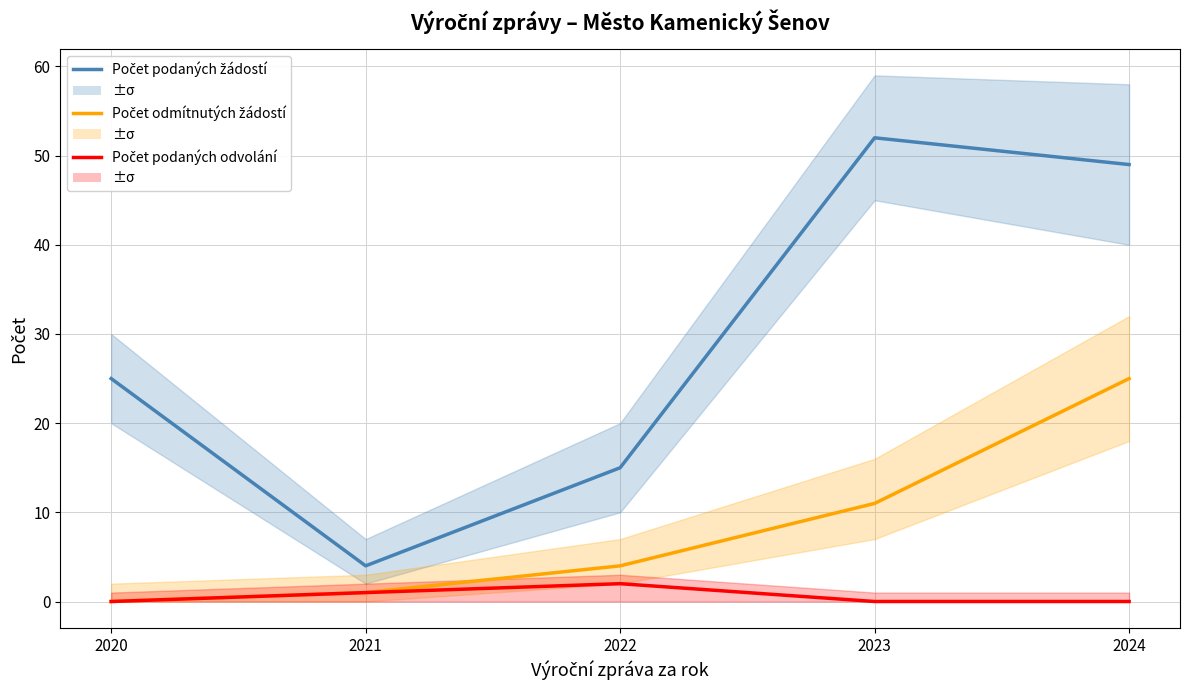

True or false: Počet odmítnutých žádostí and Počet podaných žádostí cross at least once.

False